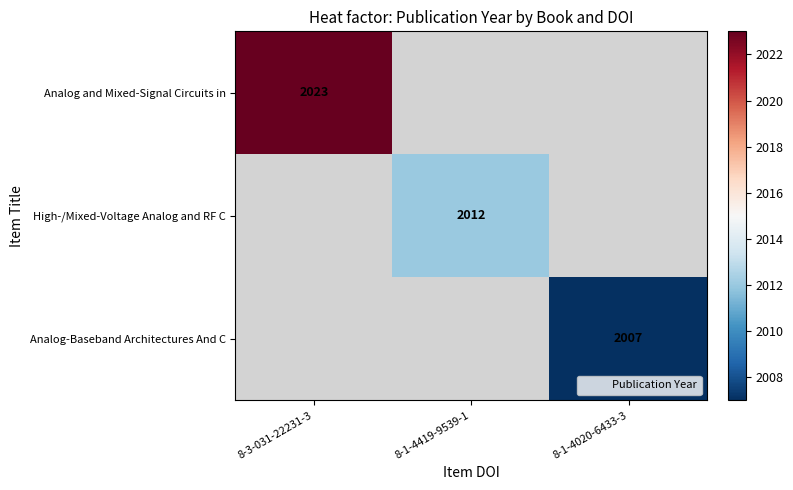

What is the maximum value for Analog and Mixed-Signal Circuits in?

2023.0